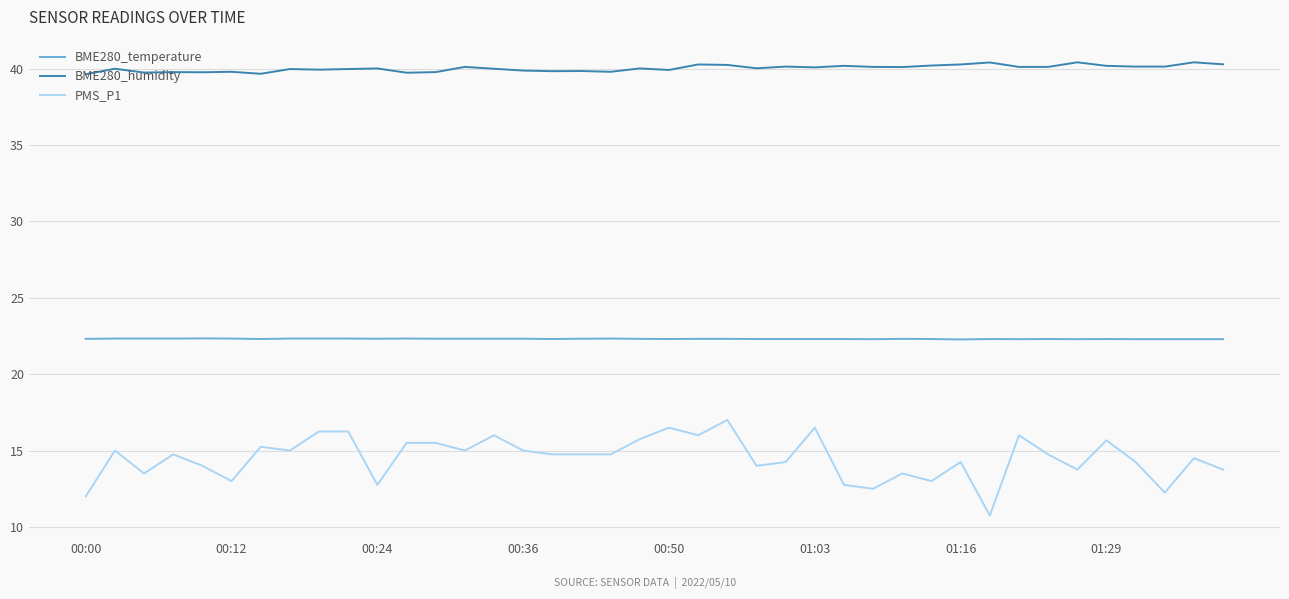

Does the chart display data point markers on the line(s)?

No